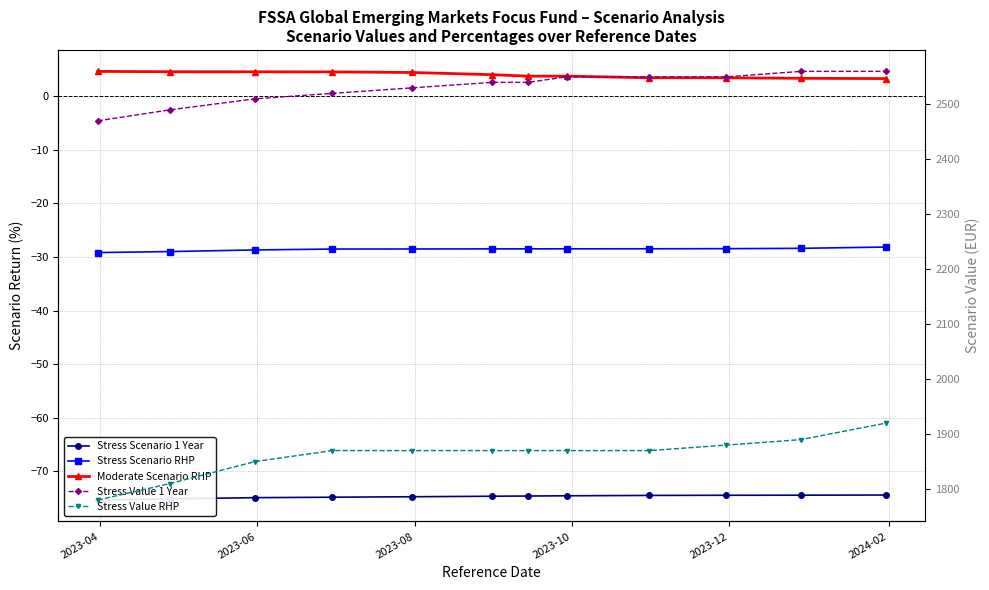

What is the value of the Stress Scenario RHP point at the 5th from the left?

-28.5